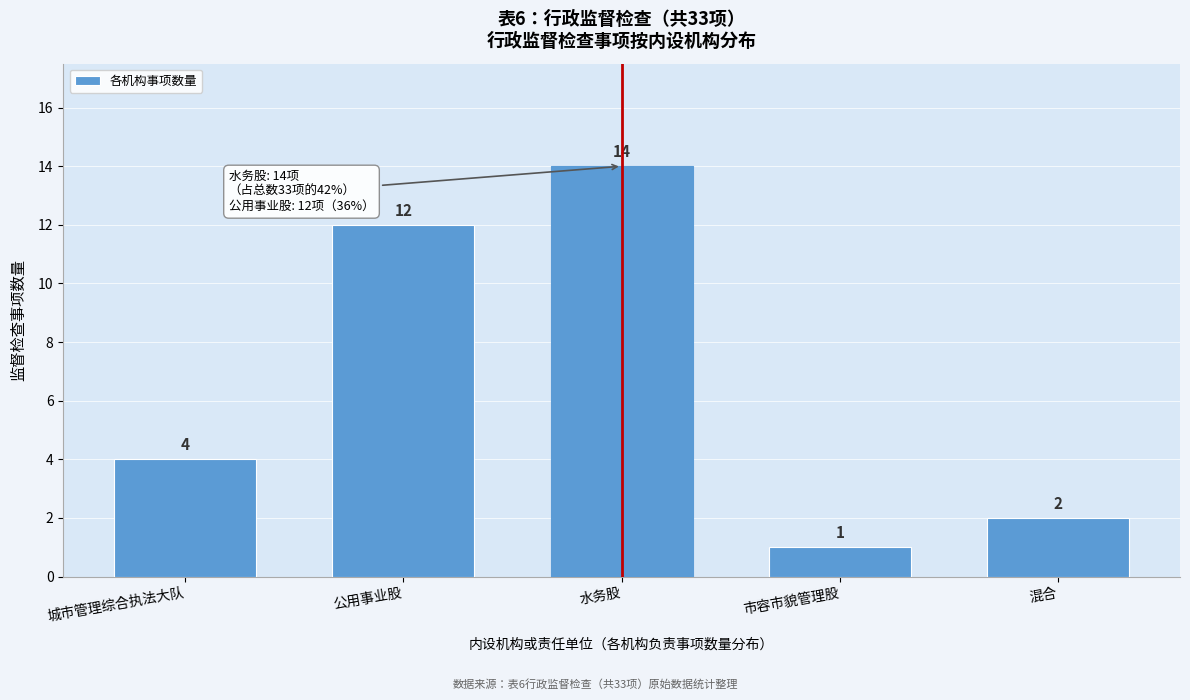

Reading left to right, list all the values displayed in this chart.

4	12	14	1	2